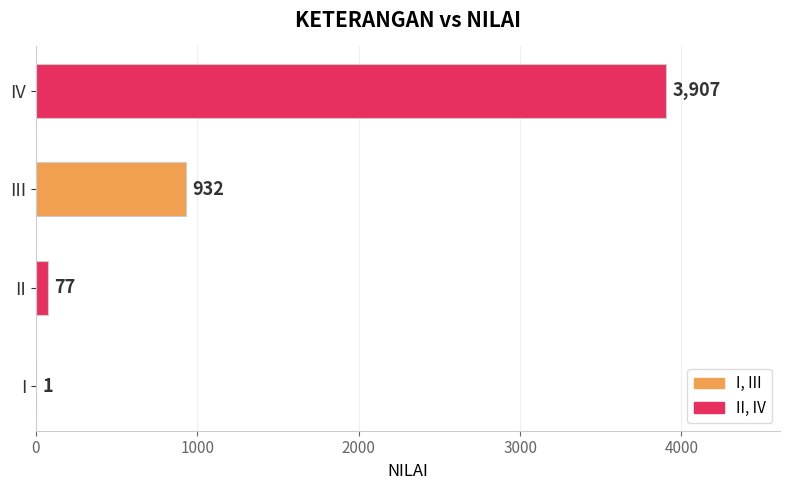

Where is the data nearest to the value 1954?

III